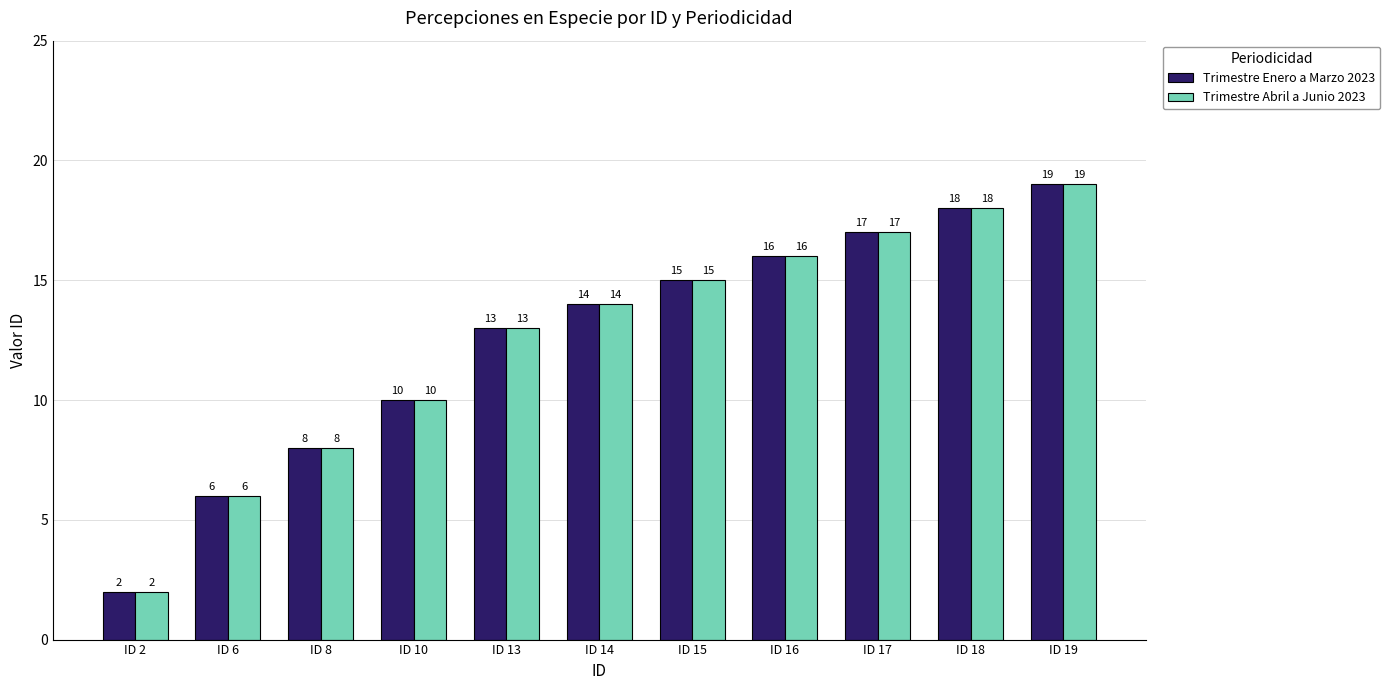

Which category has the lowest value across all series?

ID 2